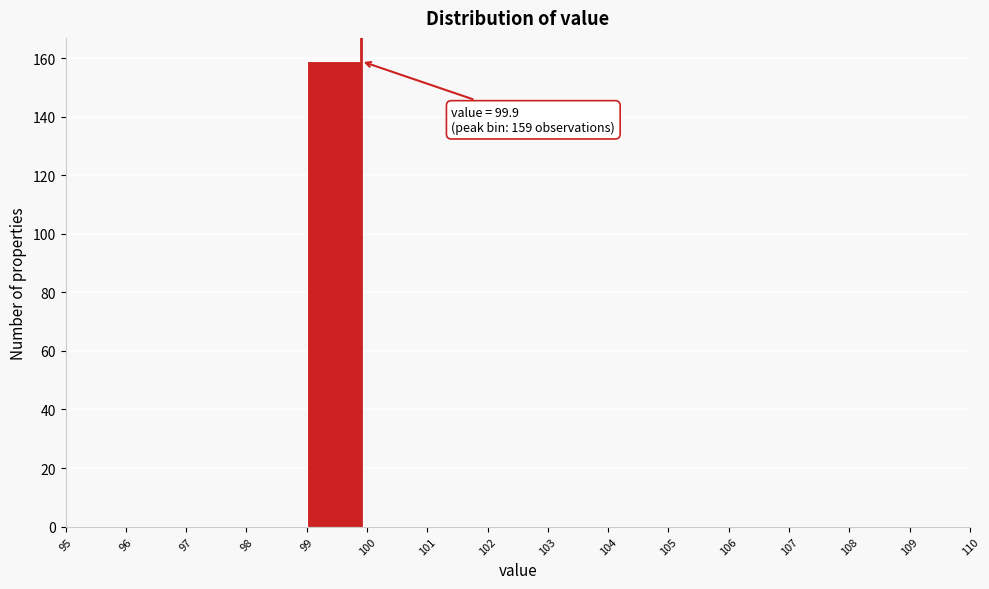

Over which range of the x-axis is the bar tallest?

99 to 100